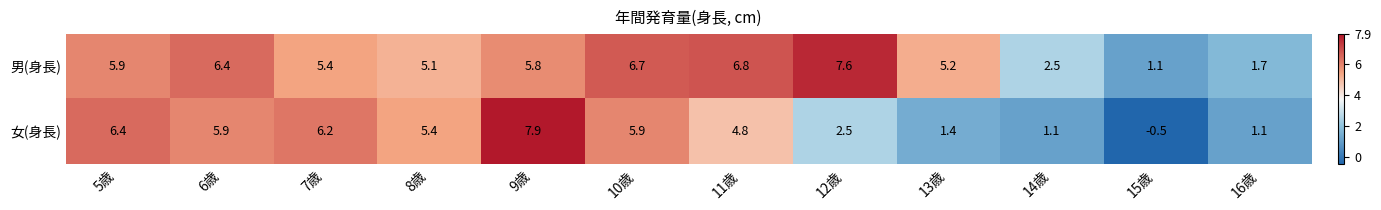

How many values in 女(身長) are below zero?

1